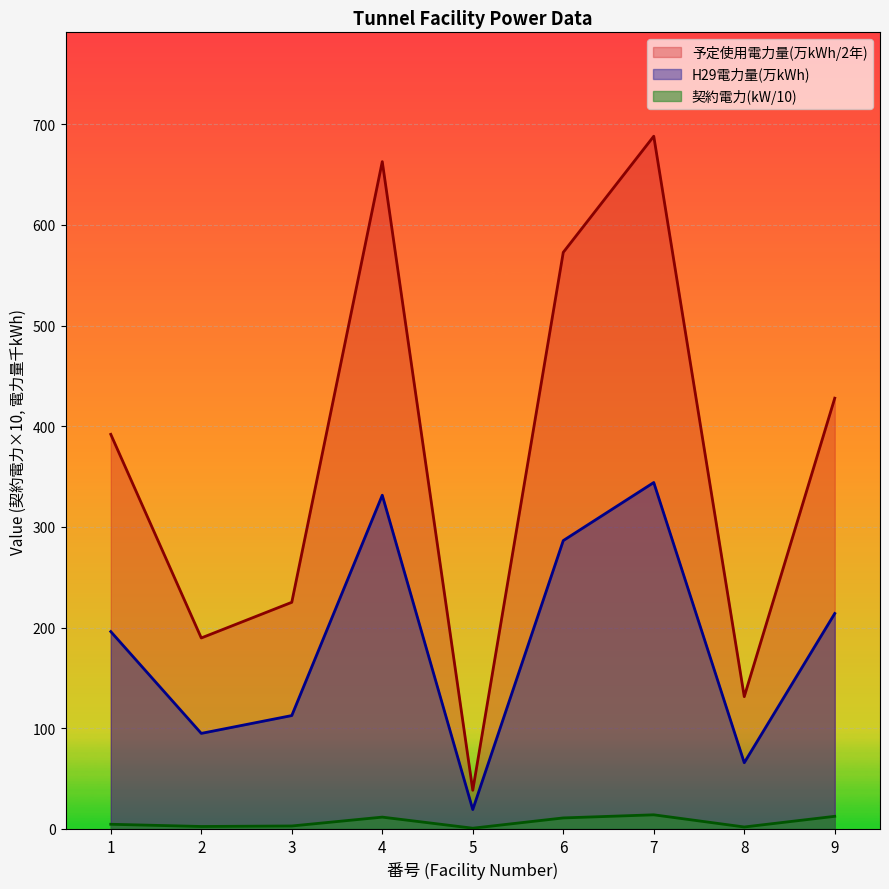

What are all the series names shown in the legend?

予定使用電力量(万kWh/2年), H29電力量(万kWh), 契約電力(kW/10)